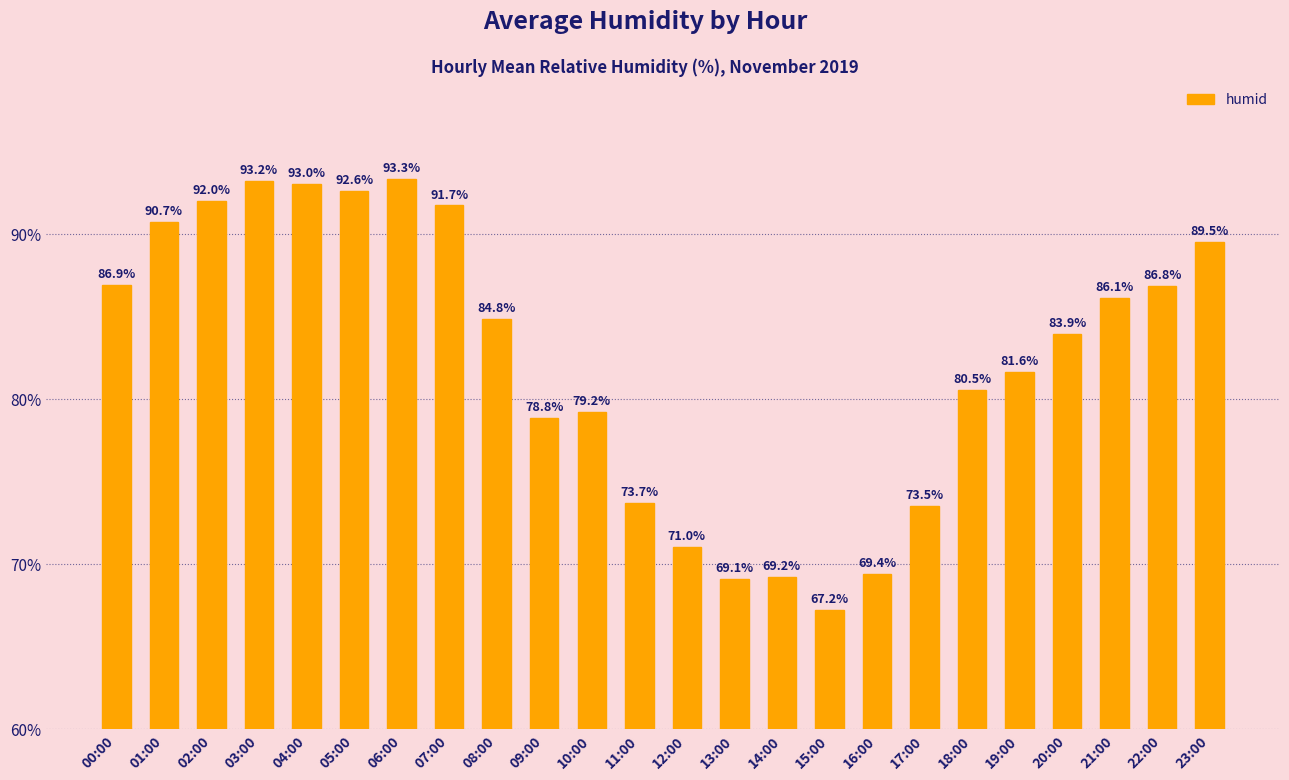

True or false: the data shows 44.8 at 00:00.

False